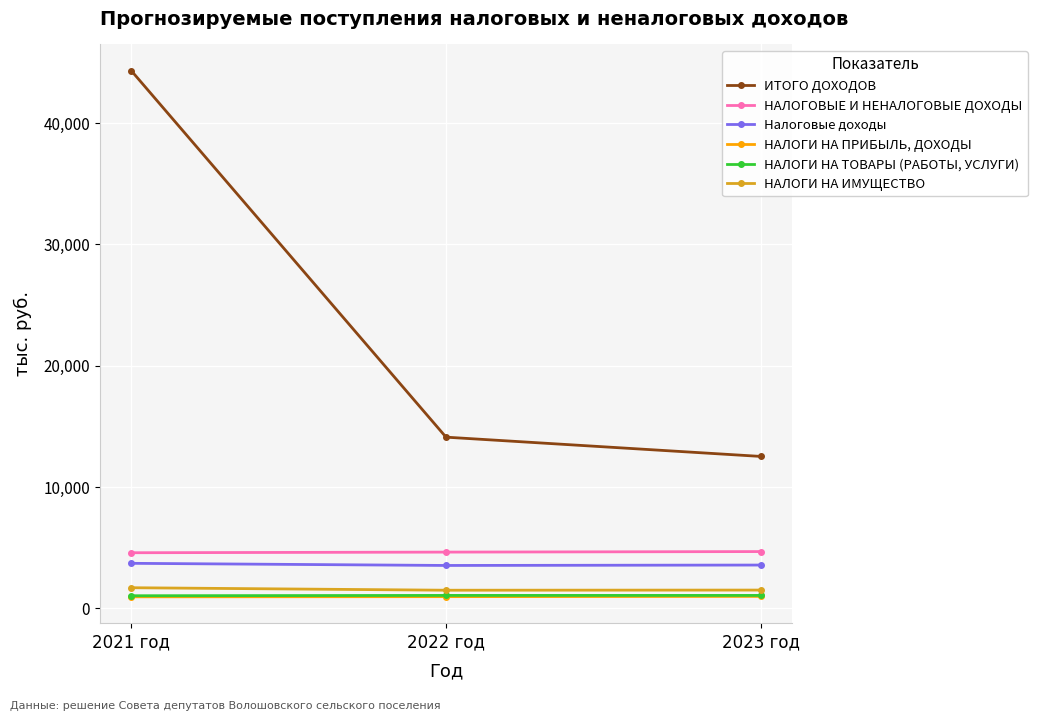

What is the label of the 2nd point from the right?

2022 год